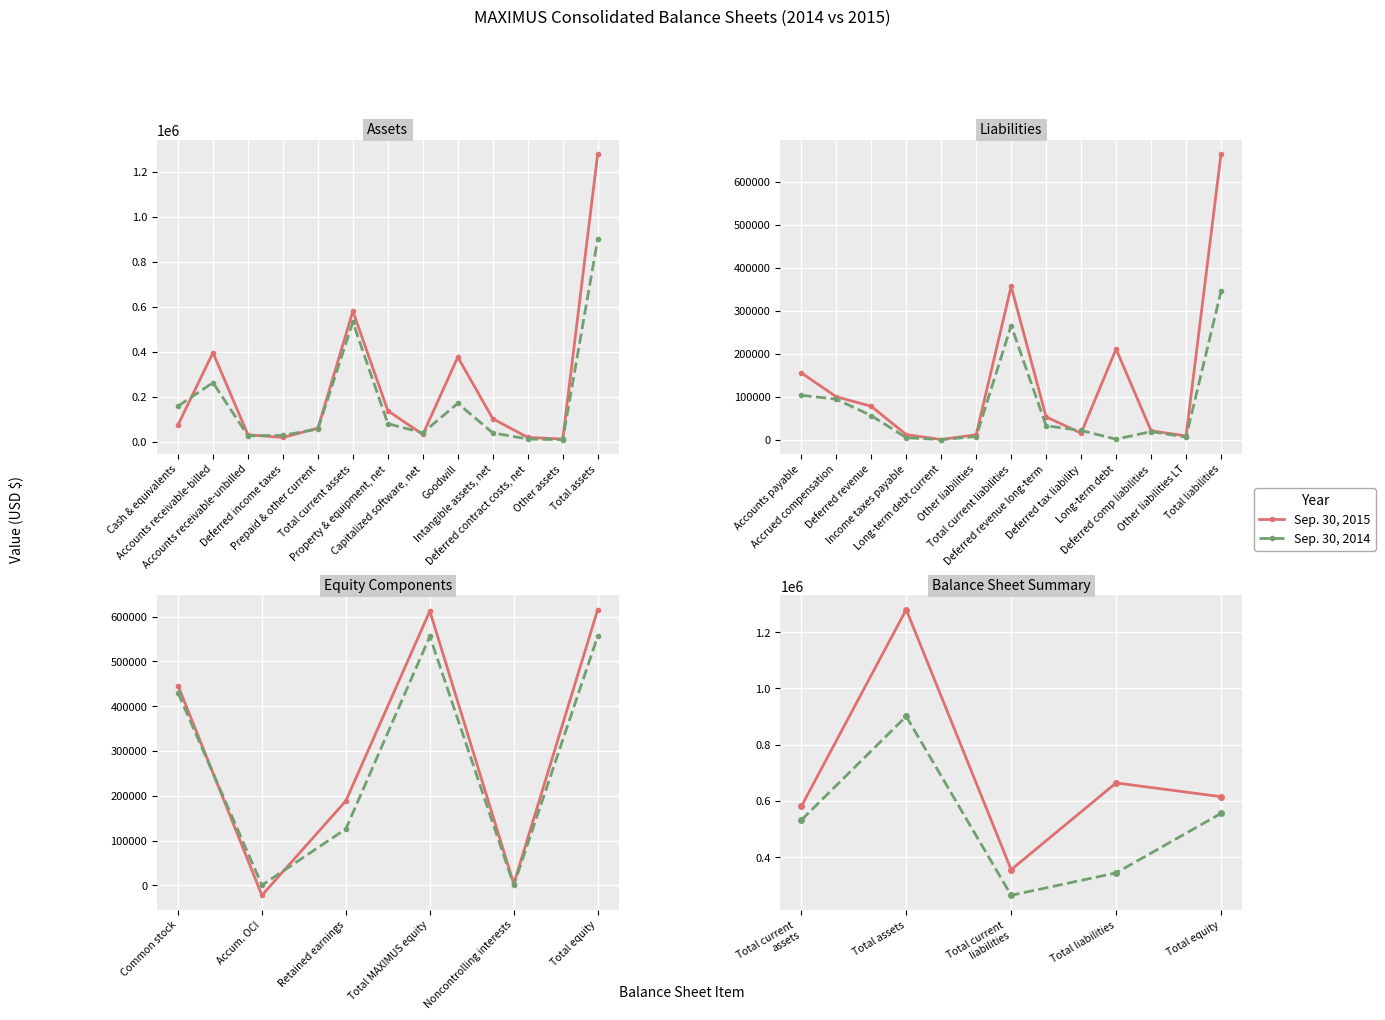

True or false: Sep. 30, 2015 has more than 2 interior local peaks.

False